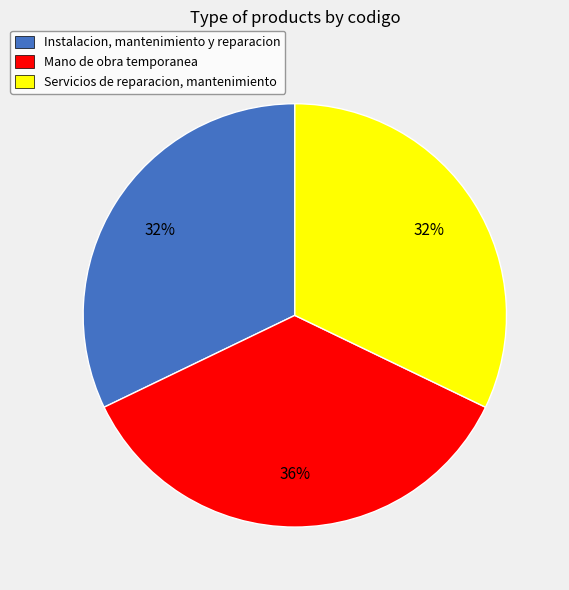

Which slice is the largest?

Mano de obra temporanea